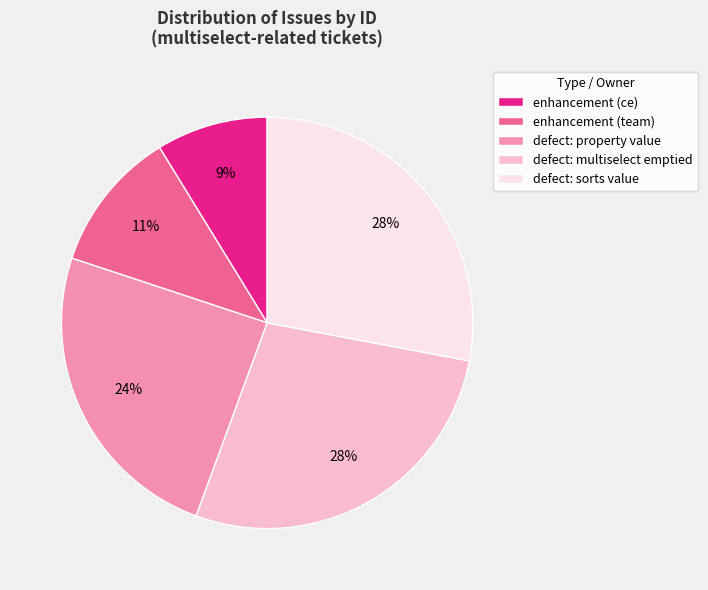

To the nearest percent, what is the difference between the enhancement (team) and enhancement (ce) slice percentages?

2%